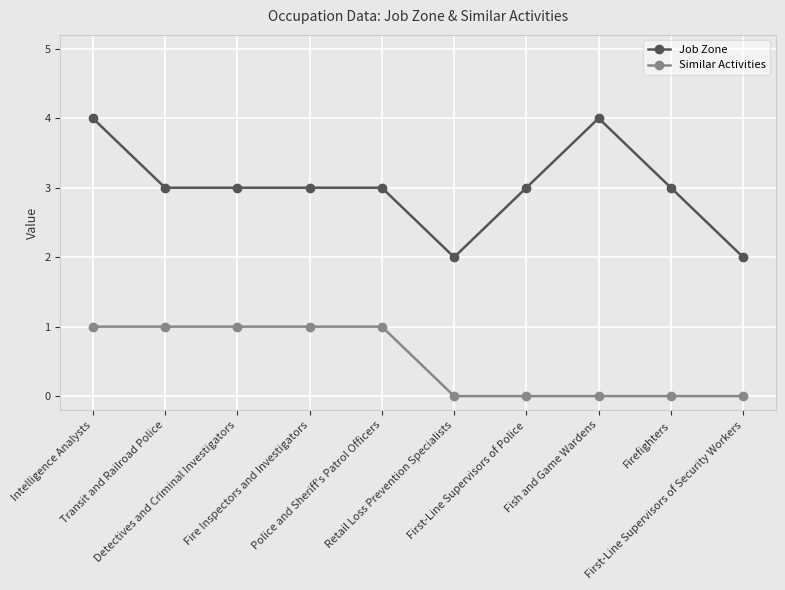

True or false: Similar Activities and Job Zone intersect in this chart.

False